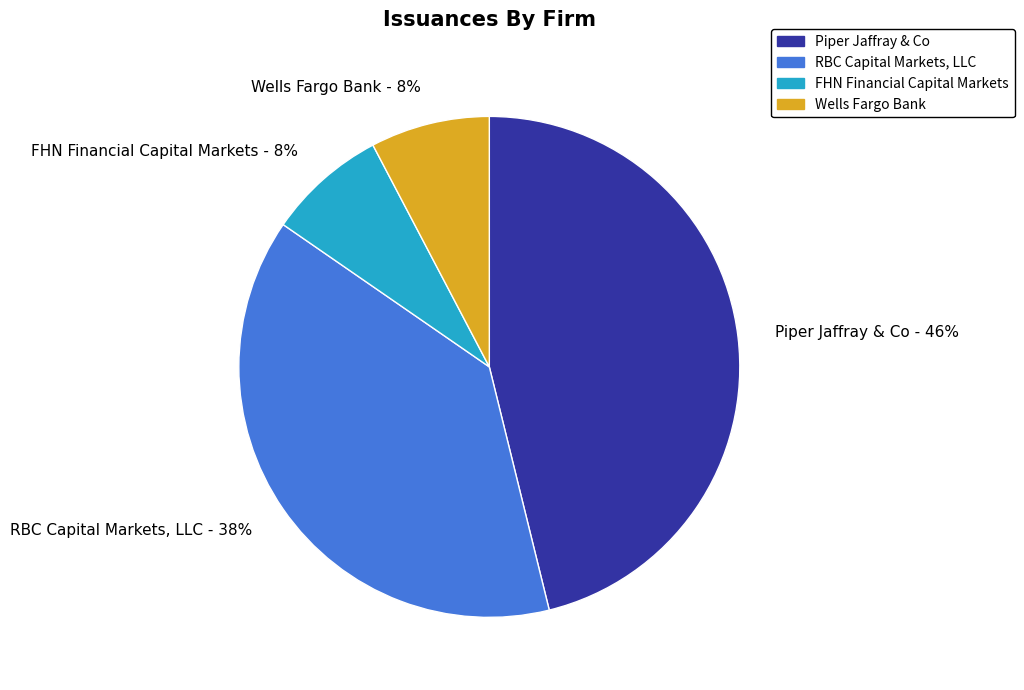

True or false: RBC Capital Markets, LLC - 38% accounts for 38% of the total.

True